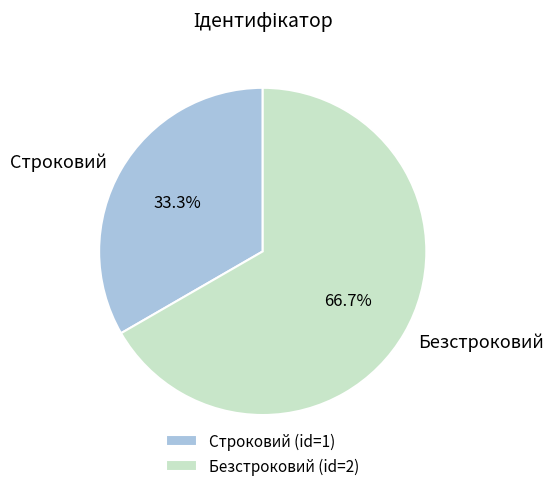

Is Безстроковий the majority of the pie?

Yes